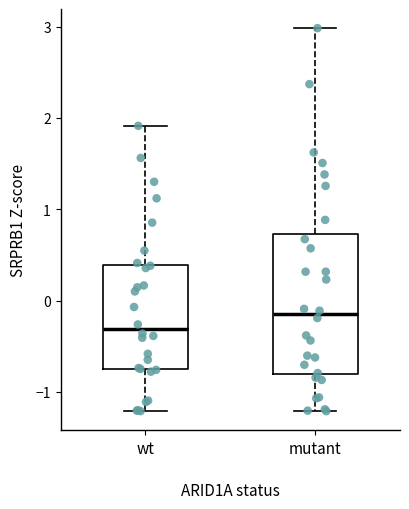

Which box is the tallest, from its lower edge to its upper edge?

mutant